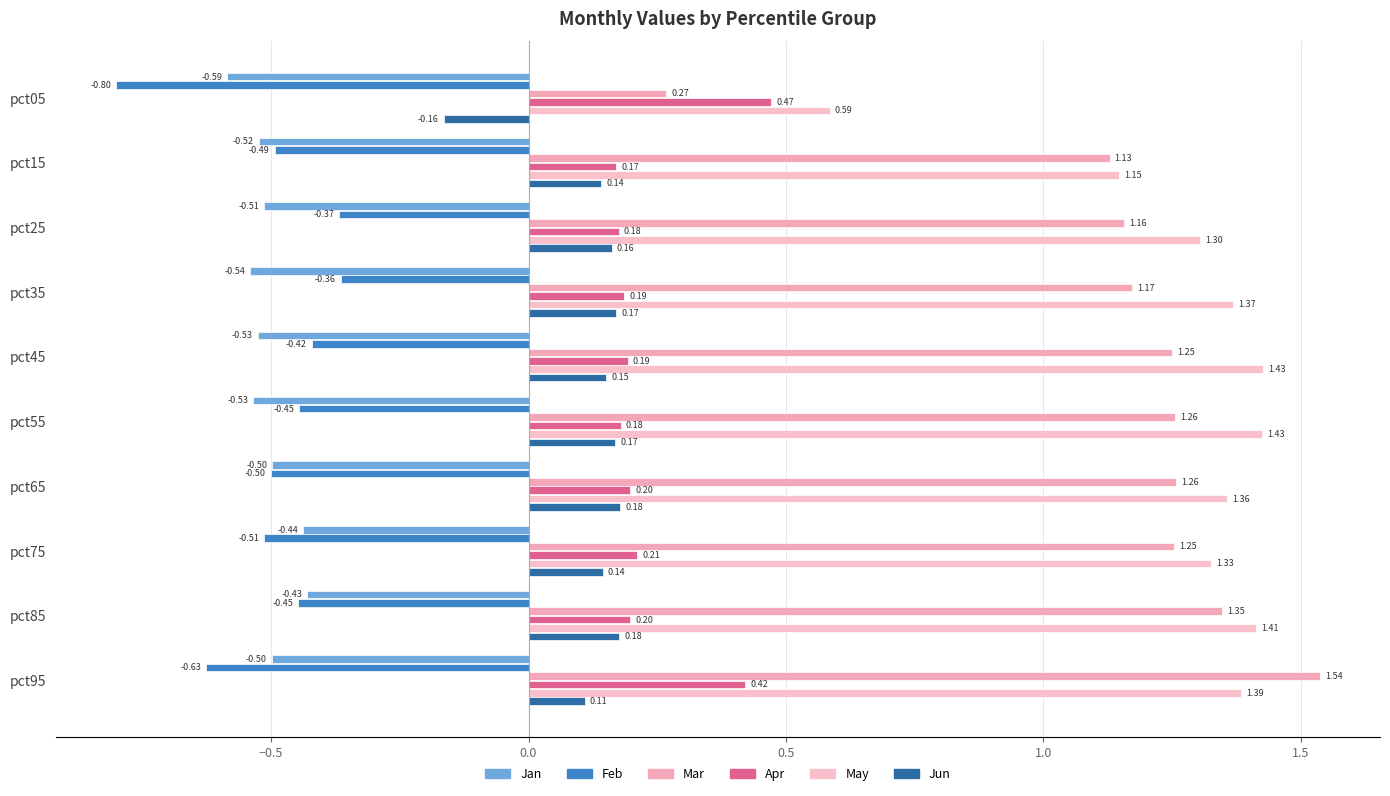

How many categories are shown in the chart?

10